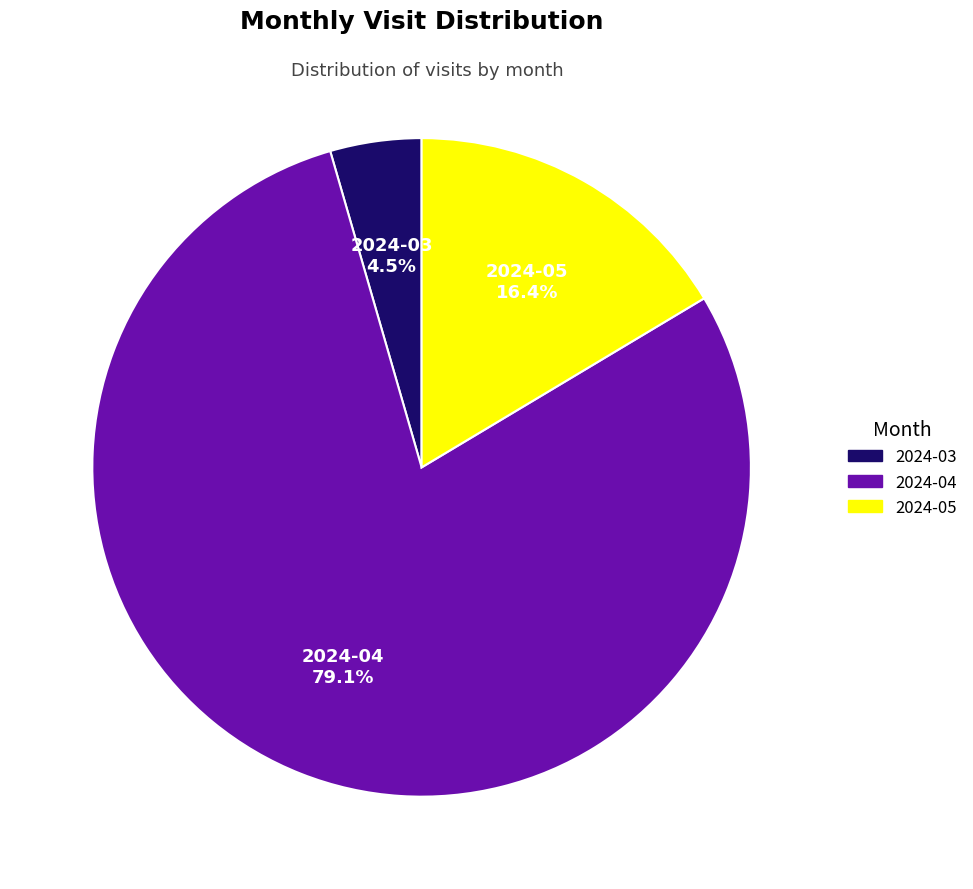

Rank the categories by value from lowest to highest.

2024-03, 2024-05, 2024-04